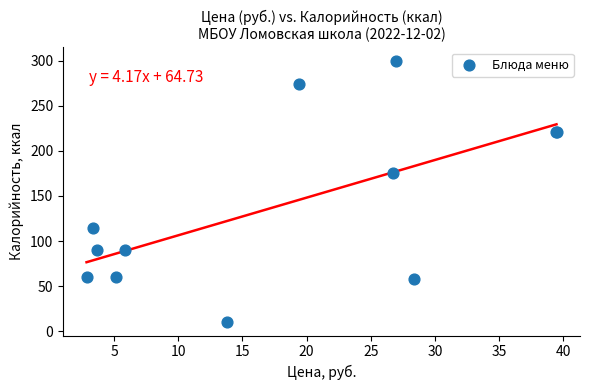

What Y value in the scatter plot is closest to 155?

175.1